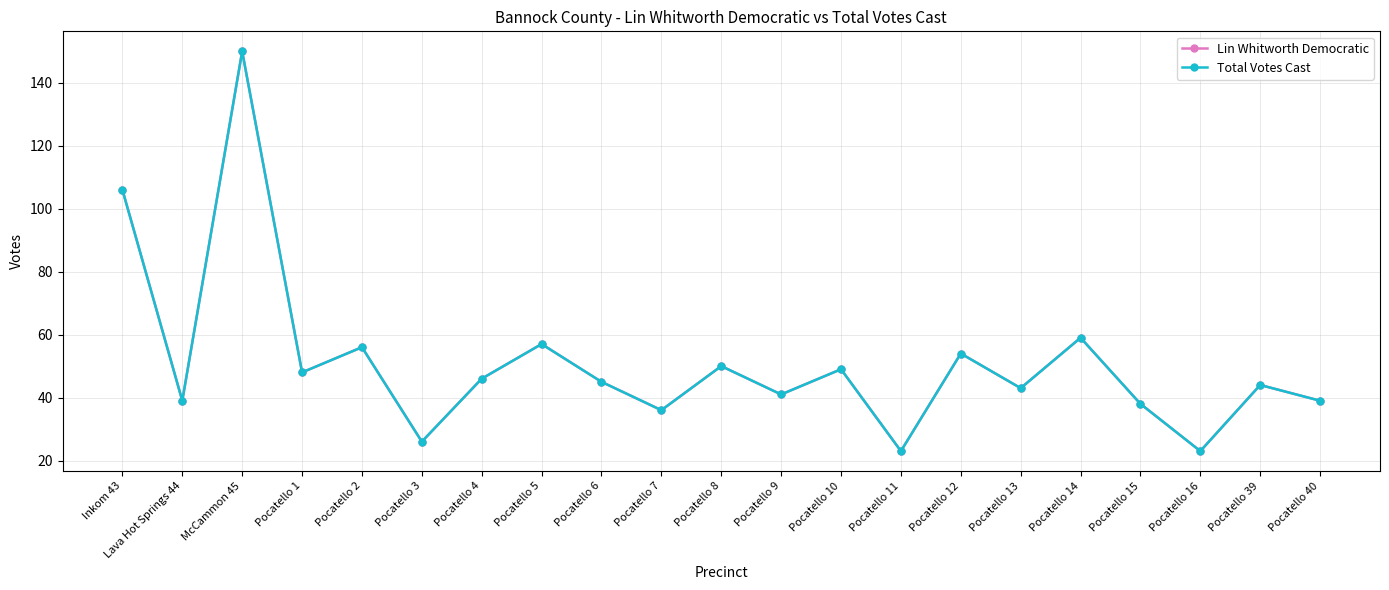

Does the chart have visible grid lines?

Yes